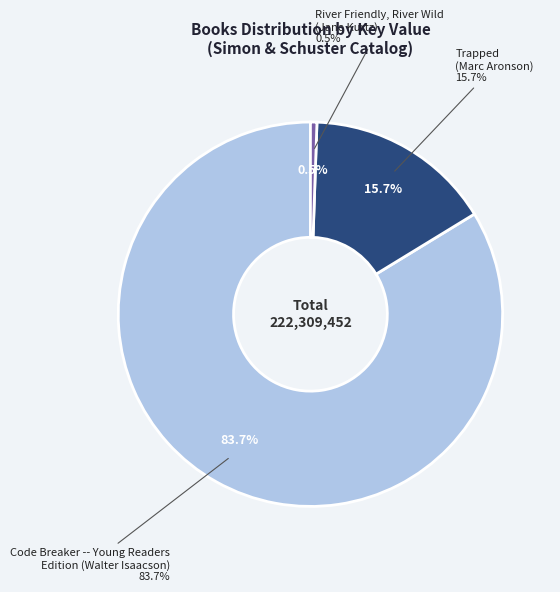

To the nearest percent, what is the average slice percentage?

33%